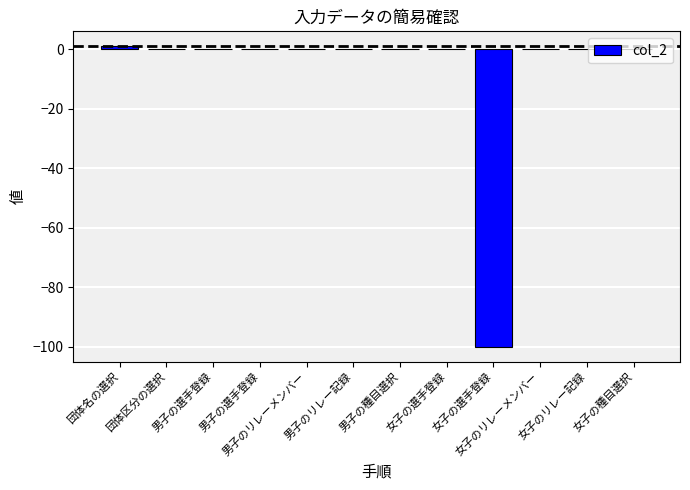

Rank the categories by value from lowest to highest.

女子の選手登録, 団体区分の選択, 男子の選手登録, 男子の選手登録, 男子のリレーメンバー, 男子のリレー記録, 男子の種目選択, 女子の選手登録, 女子のリレーメンバー, 女子のリレー記録, 女子の種目選択, 団体名の選択